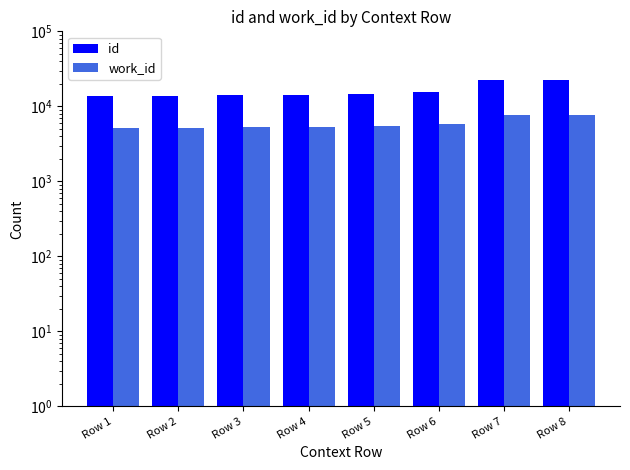

Reading left to right, list all the values displayed in this chart.

id: 13700	13731	14046	14183	14739	15428	22165	22778
work_id: 5088	5088	5221	5268	5505	5782	7586	7677